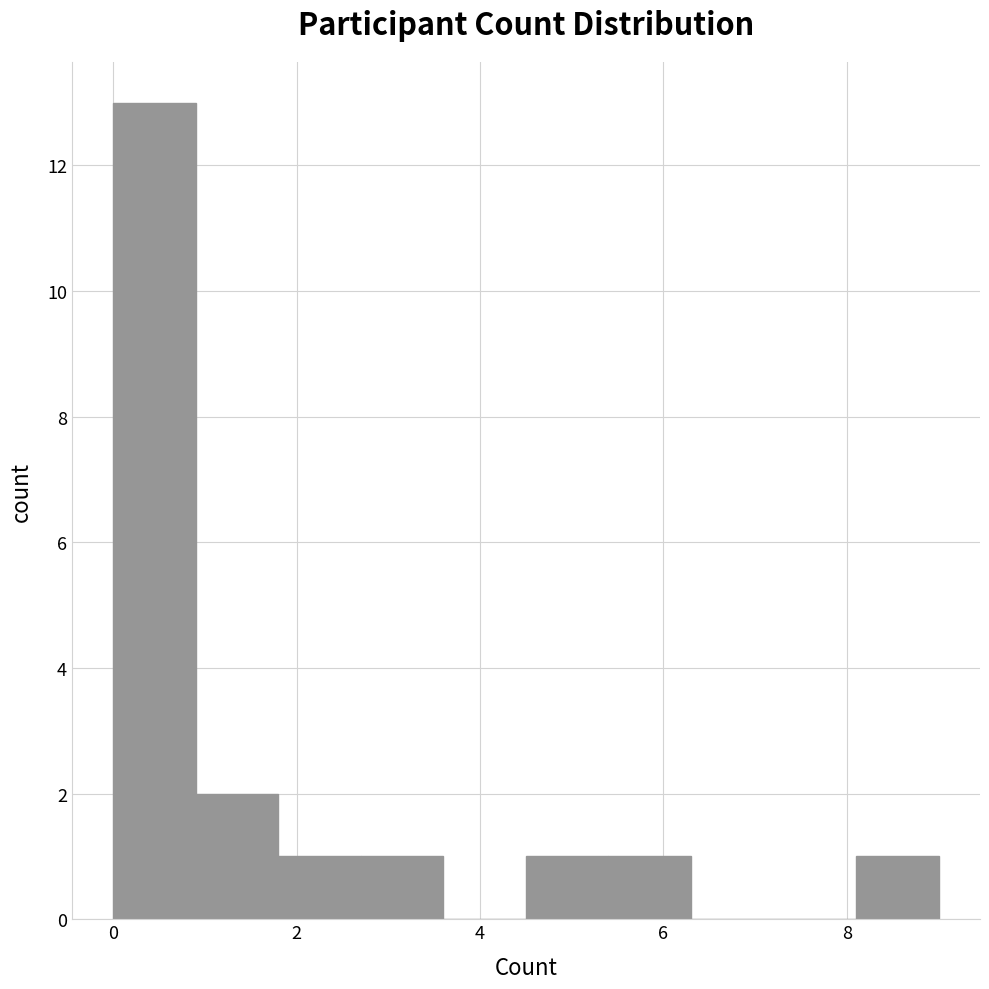

Which range on the x-axis has the tallest bar?

0.0 to 0.9